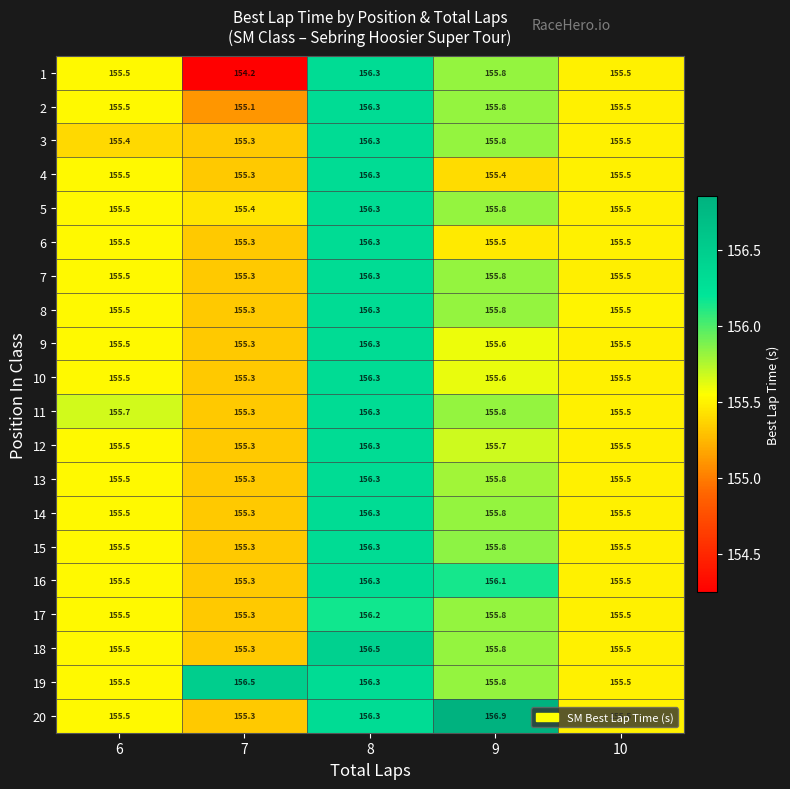

How many data points does each series have?

5